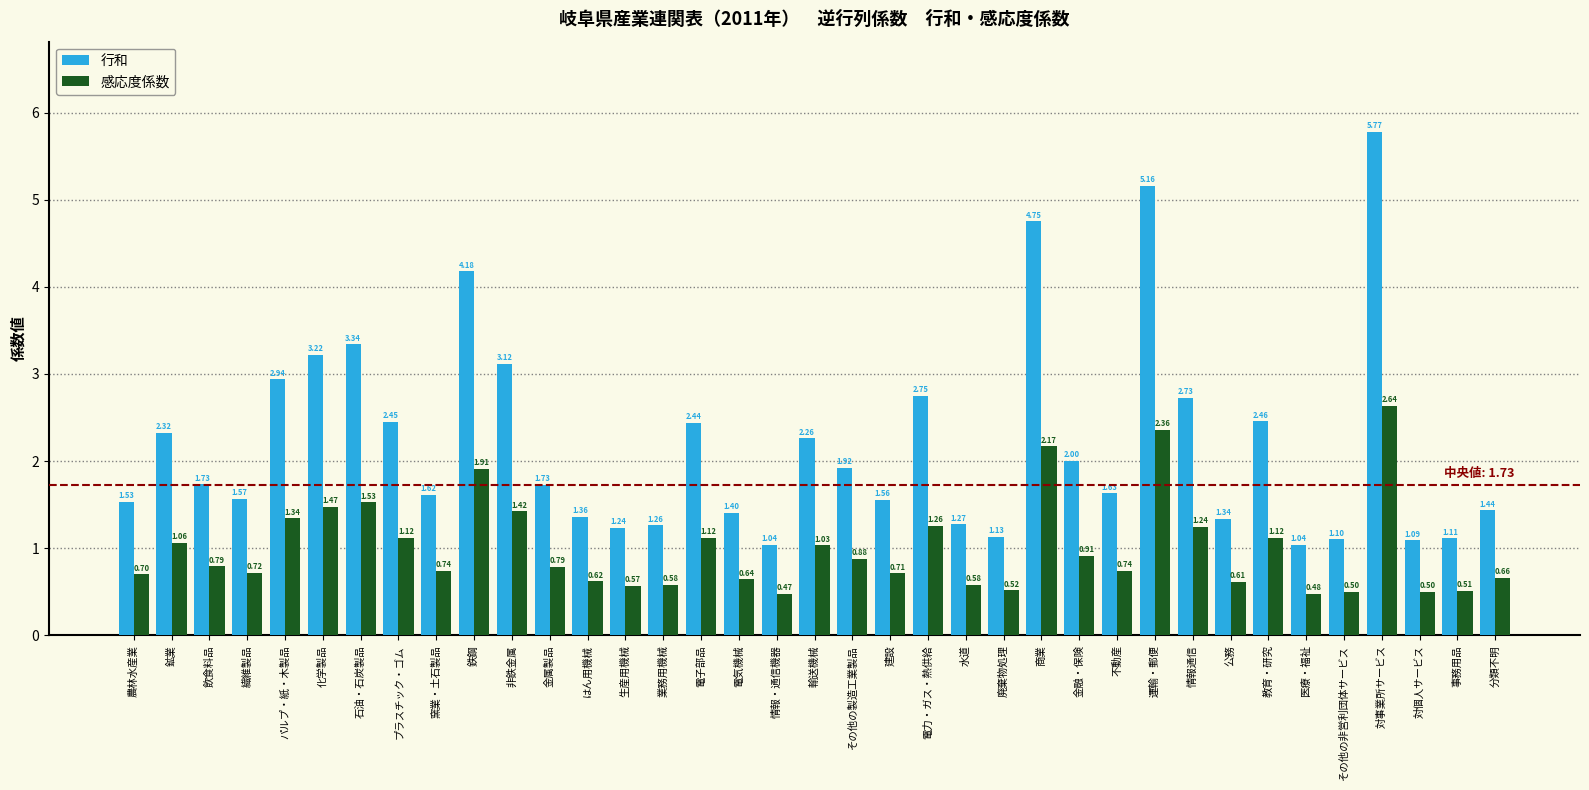

What is the difference between the 行和 values at プラスチック・ゴム and 対個人サービス?

1.4